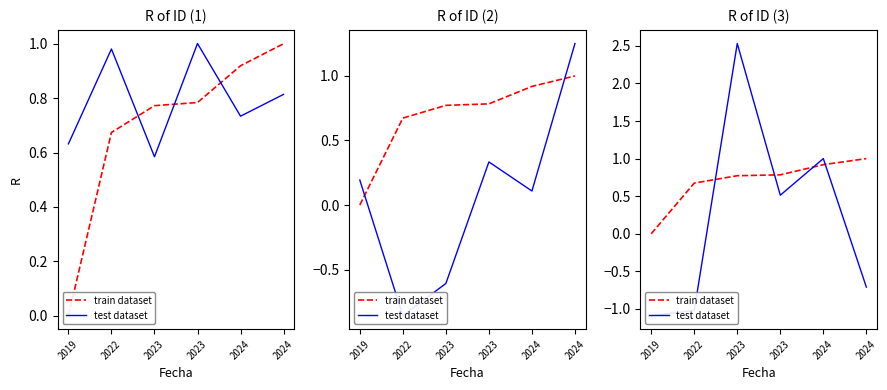

At how many categories does at least one series exceed 1?

1